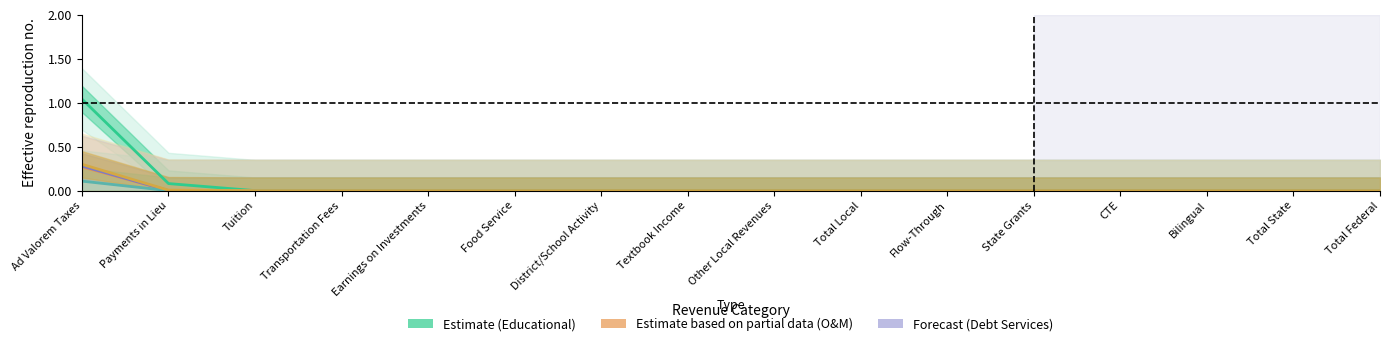

True or false: Educational and Operations & Maintenance cross at least once.

False